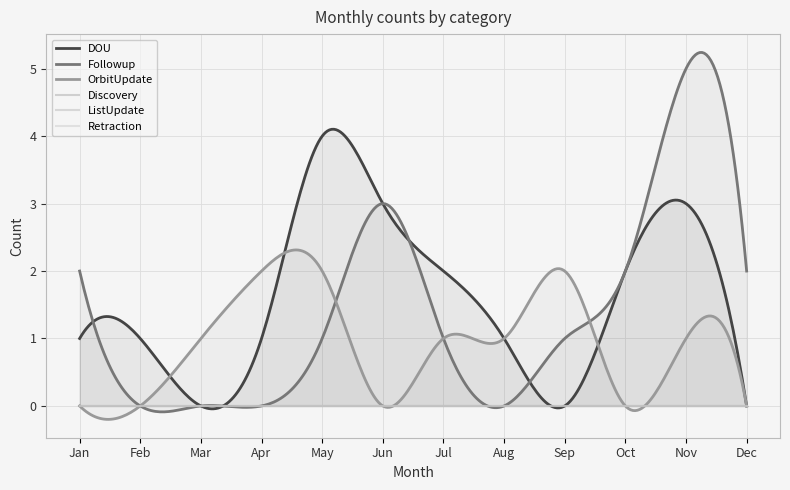

Reading left to right, list all the values displayed in this chart.

DOU: 1	1	0	1	4	3	2	1	0	2	3	0
Followup: 2	0	0	0	1	3	1	0	1	2	5	2
OrbitUpdate: 0	0	1	2	2	0	1	1	2	0	1	0
Discovery: 0	0	0	0	0	0	0	0	0	0	0	0
ListUpdate: 0	0	0	0	0	0	0	0	0	0	0	0
Retraction: 0	0	0	0	0	0	0	0	0	0	0	0